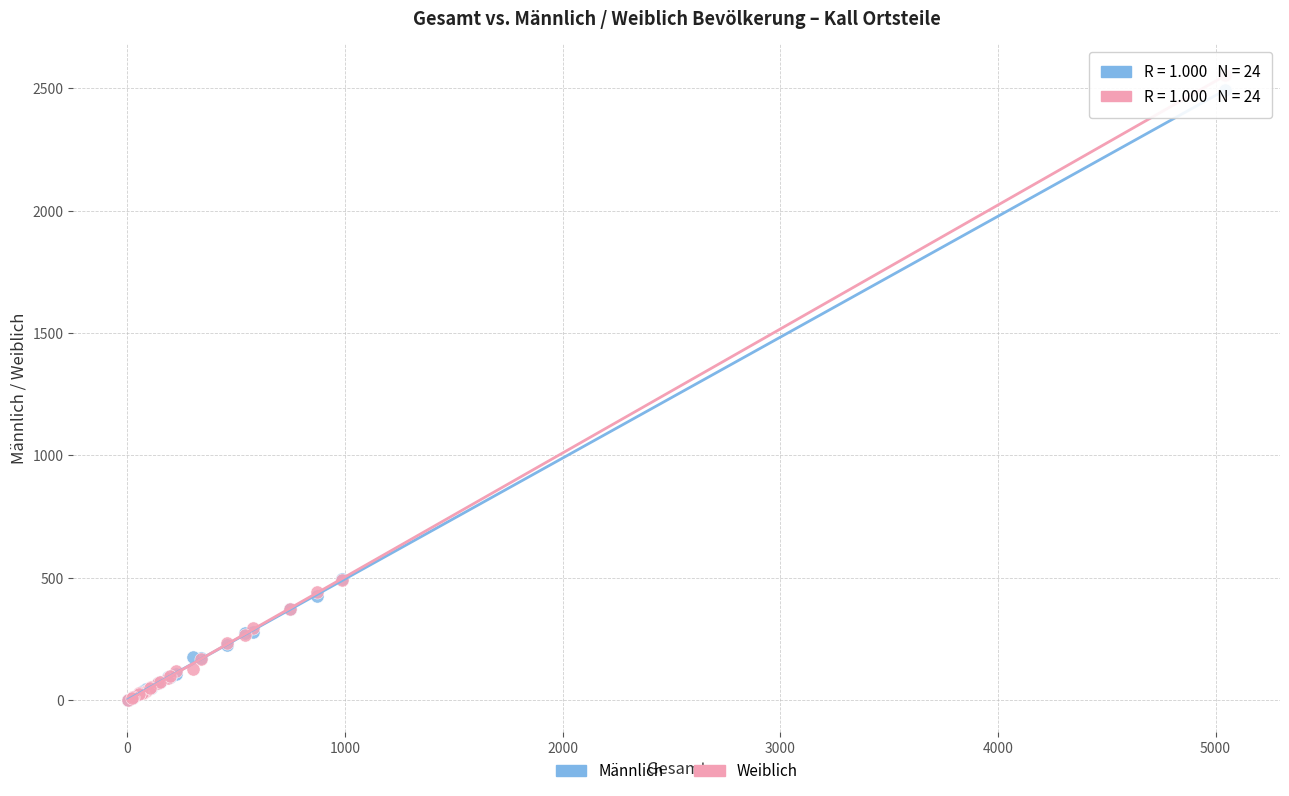

Which series has the largest Y range (max minus min)?

Weiblich